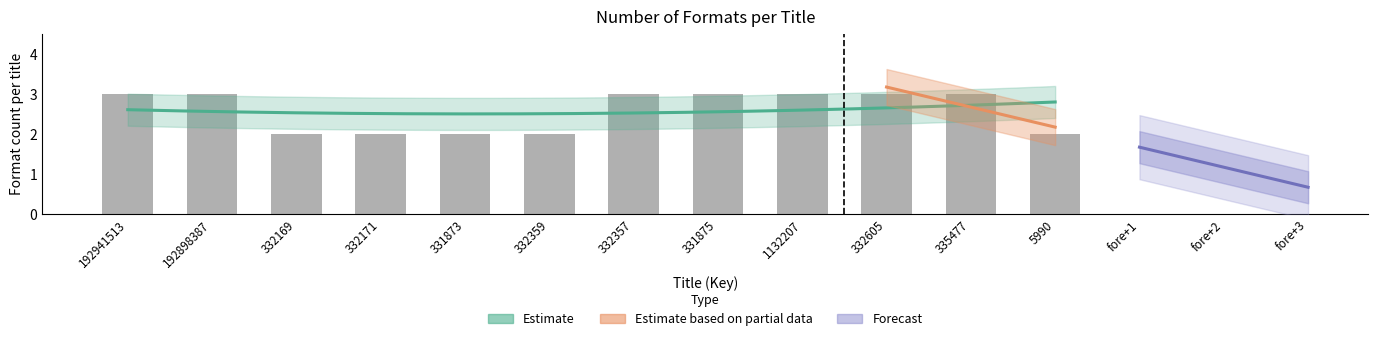

How many values are below 3?

5